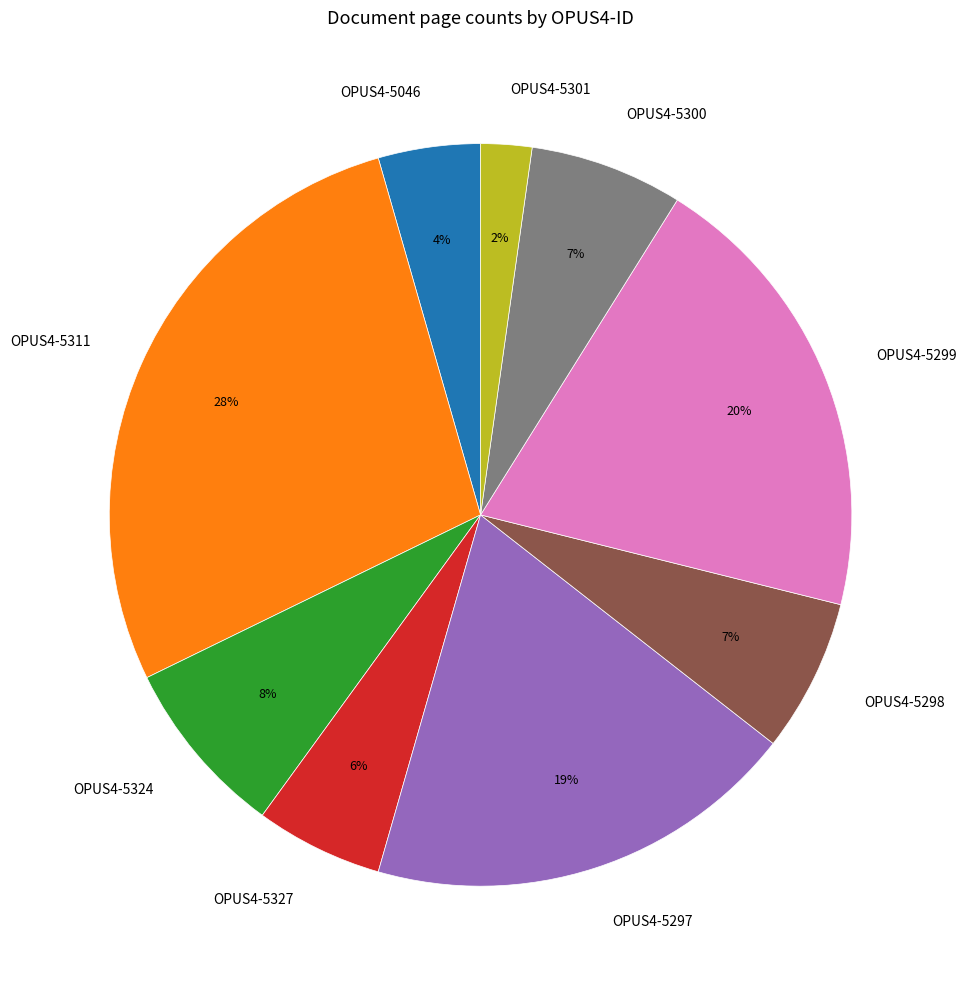

To the nearest percent, what portion does OPUS4-5311 represent?

28%